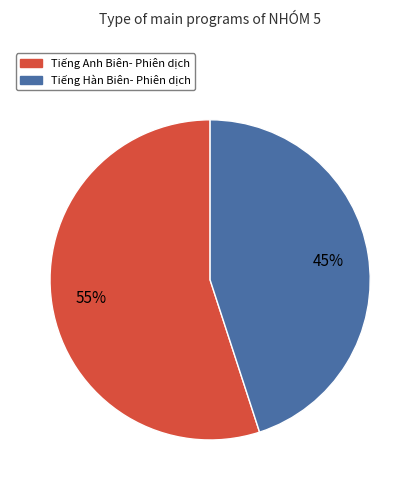

Approximately how many times larger is the value at Tiếng Anh Biên- Phiên dịch compared to Tiếng Hàn Biên- Phiên dịch?

1.2